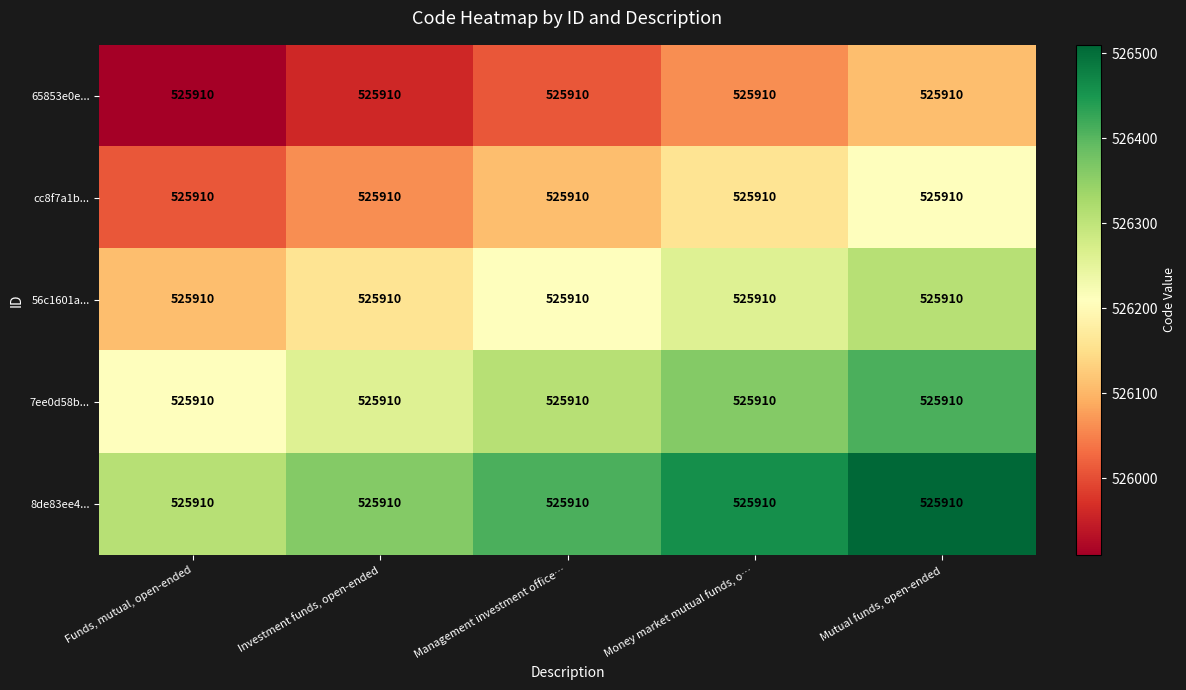

What is the total value across all series at Mutual funds, open-ended?

2631550